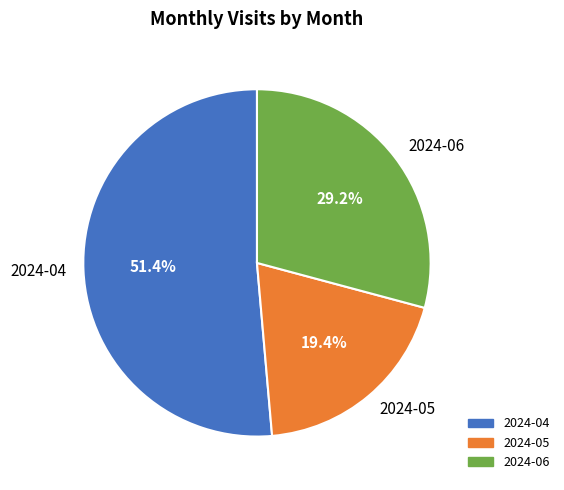

What is the ratio of the value at 2024-04 to the value at 2024-06?

1.8